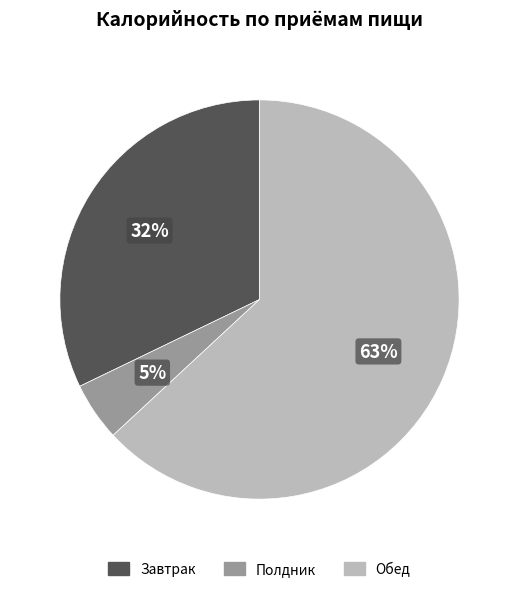

To the nearest percent, what portion does Полдник represent?

5%